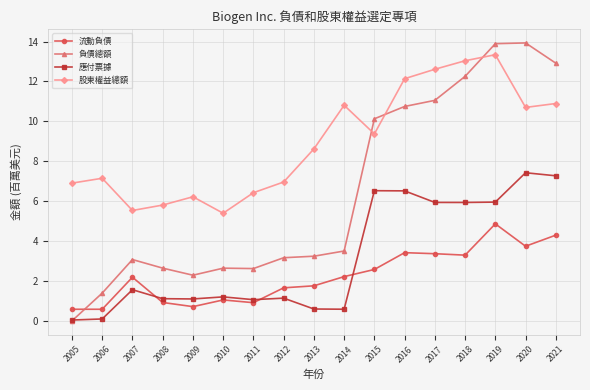

True or false: 流動負債 has more than 0 points higher than both neighbors.

True